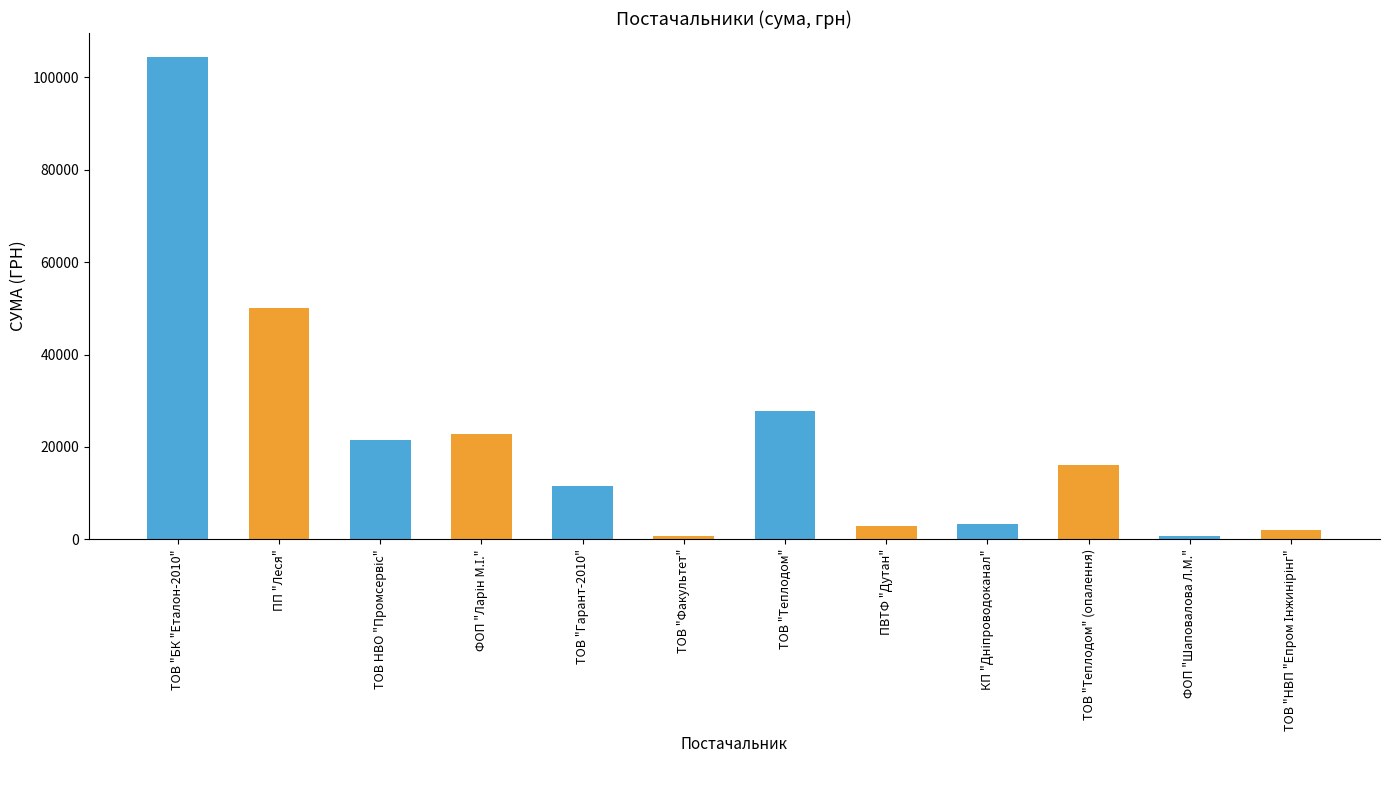

What is the change in value from ТОВ "Гарант-2010" to ТОВ "Теплодом"?

+16238.4